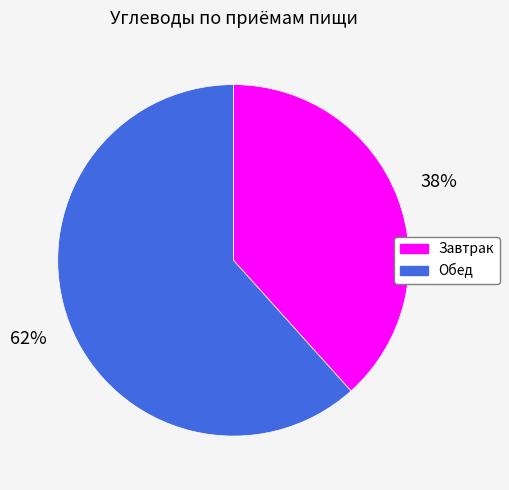

Rank the categories by value from highest to lowest.

Обед, Завтрак